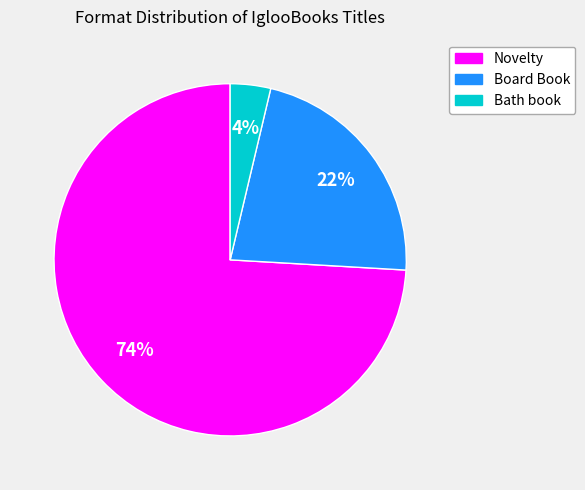

True or false: Board Book accounts for 22% of the total.

True